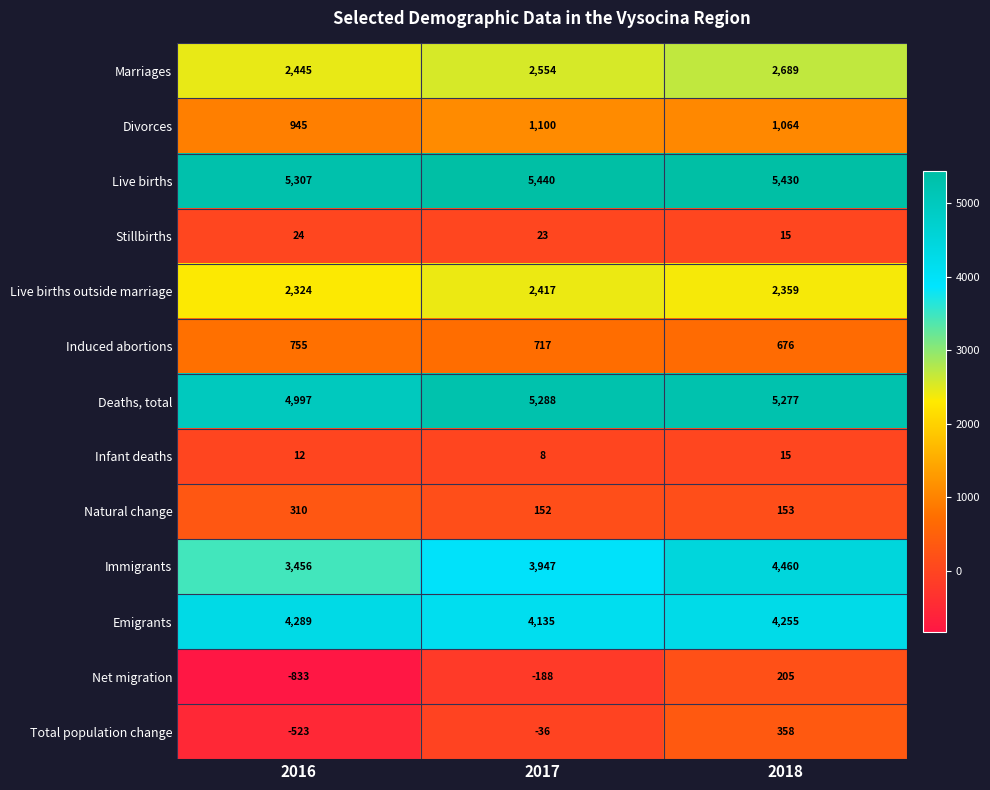

What is the difference between the maximum and minimum values in the Total population change series?

881